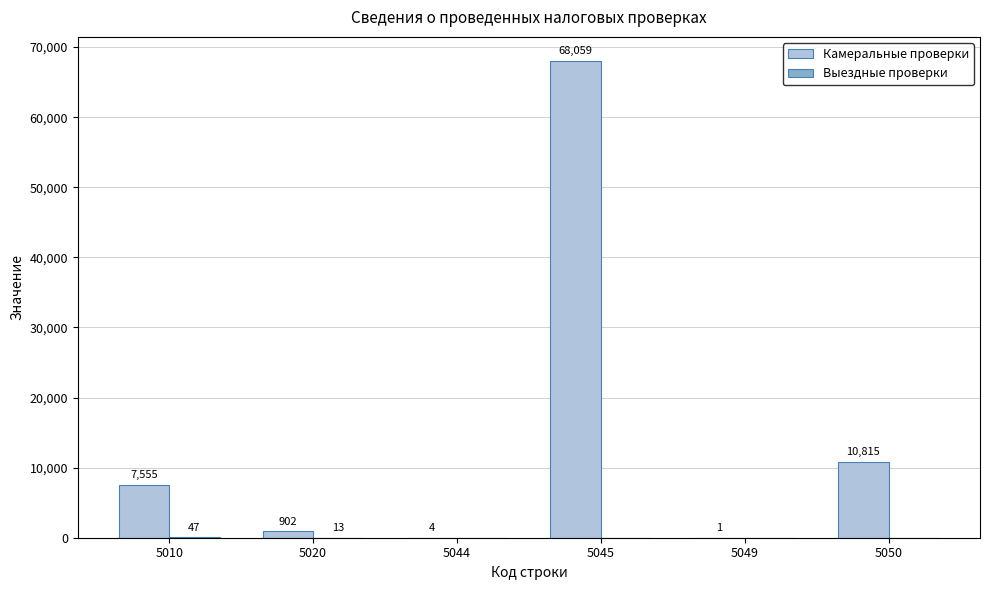

At which category is the sum across all series the highest?

5045